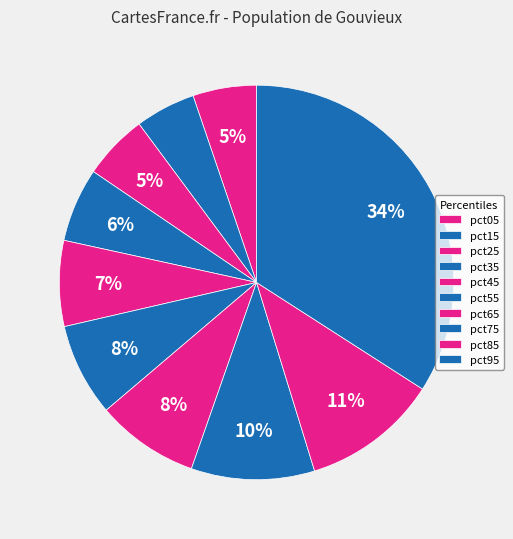

Is it true that pct05 is 1% of the pie?

False